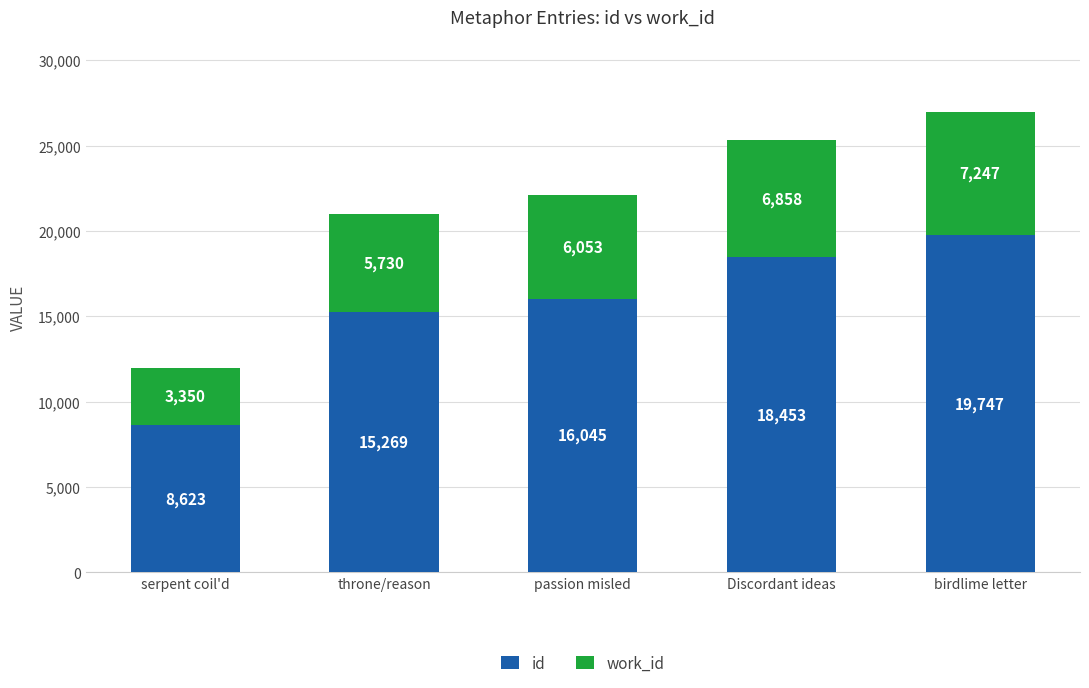

Reading right to left, what are the values for id?

19747	18453	16045	15269	8623